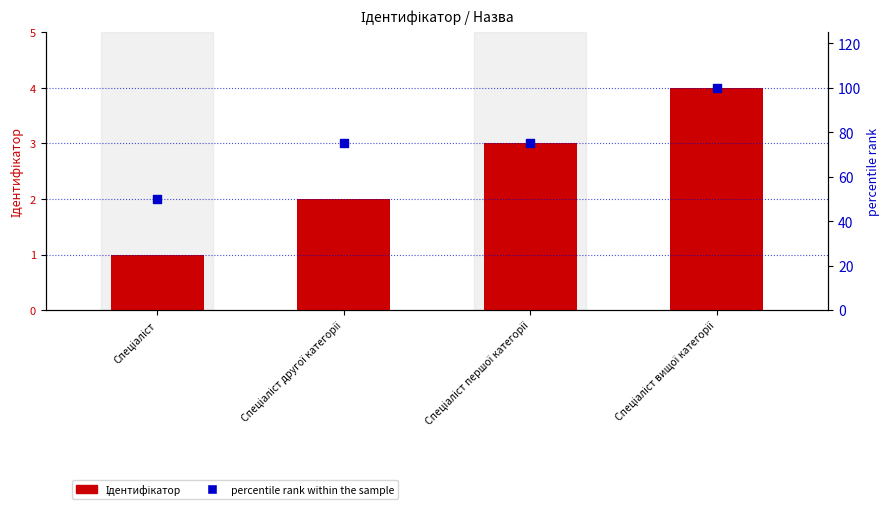

Which series reaches the maximum Y coordinate?

percentile rank within the sample